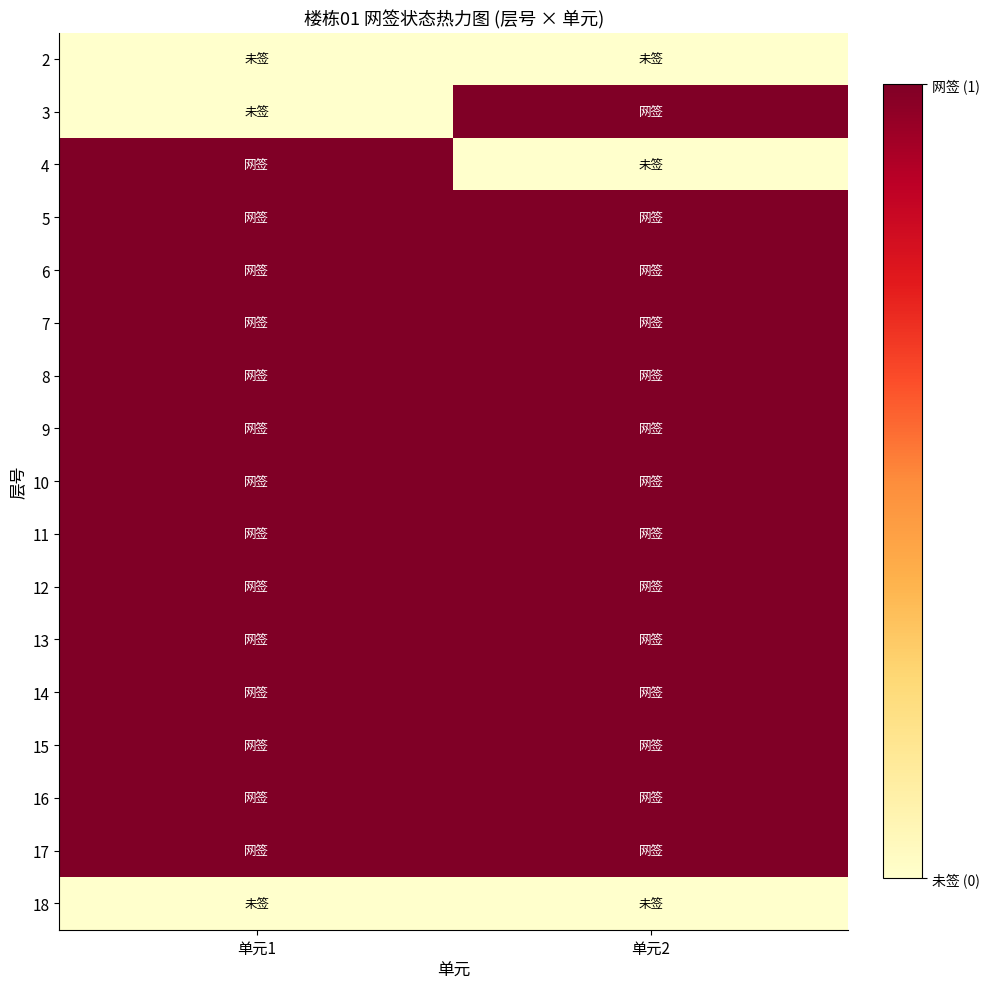

Between 单元1 and 单元2, which is larger?

单元1